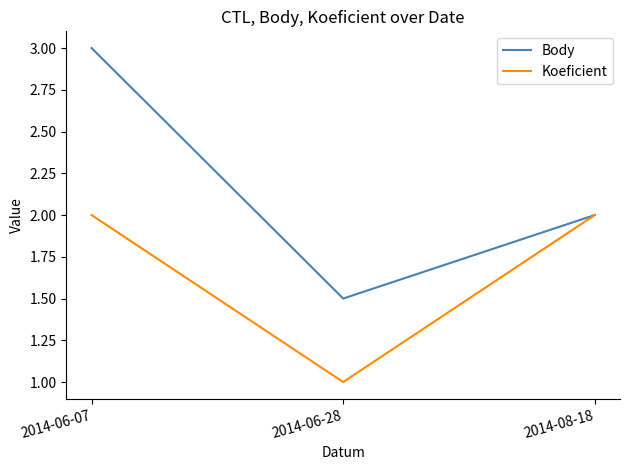

Is this an area chart (filled region under the line)?

No